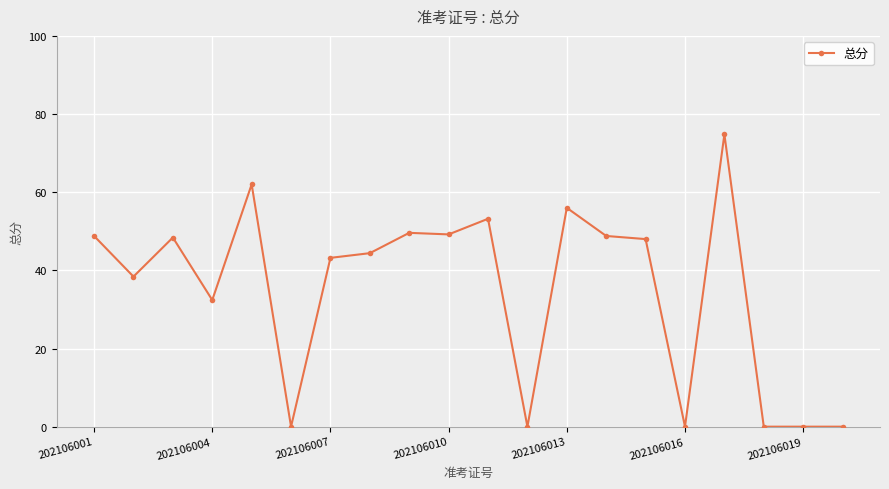

What is the value of the 3rd point from the left?

48.4